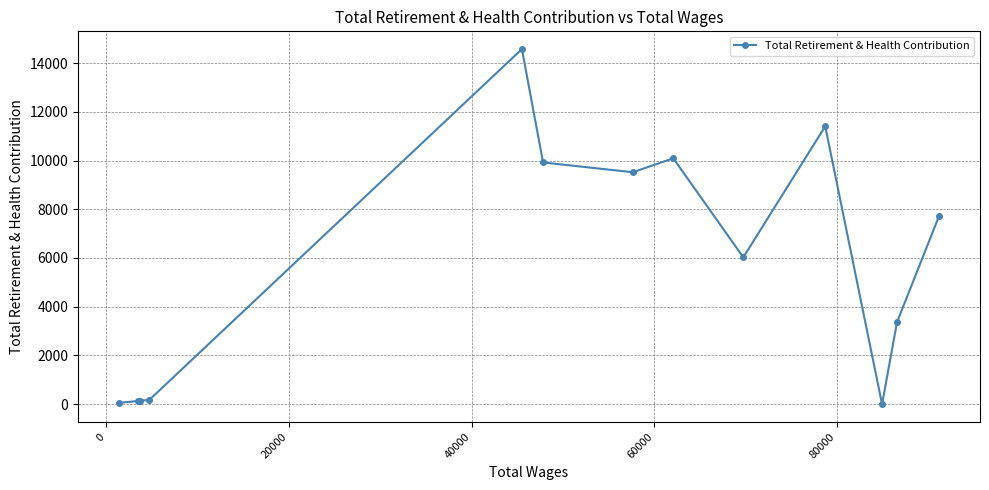

What is the difference between the maximum and minimum values?

14575